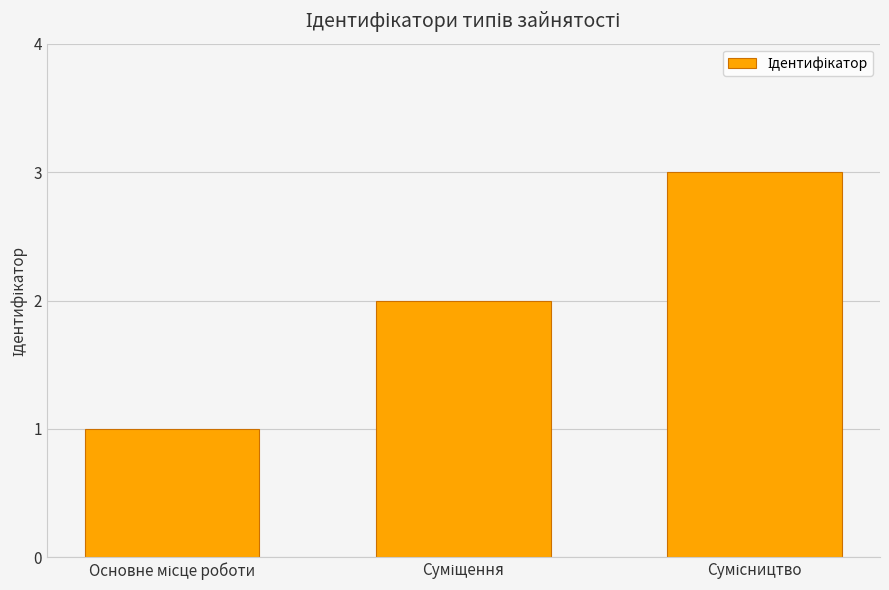

What is the greatest value displayed?

3